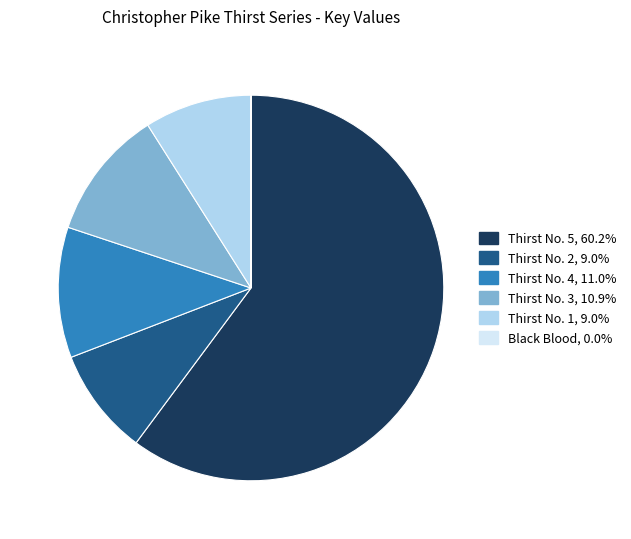

Which slice is the largest?

Thirst No. 5